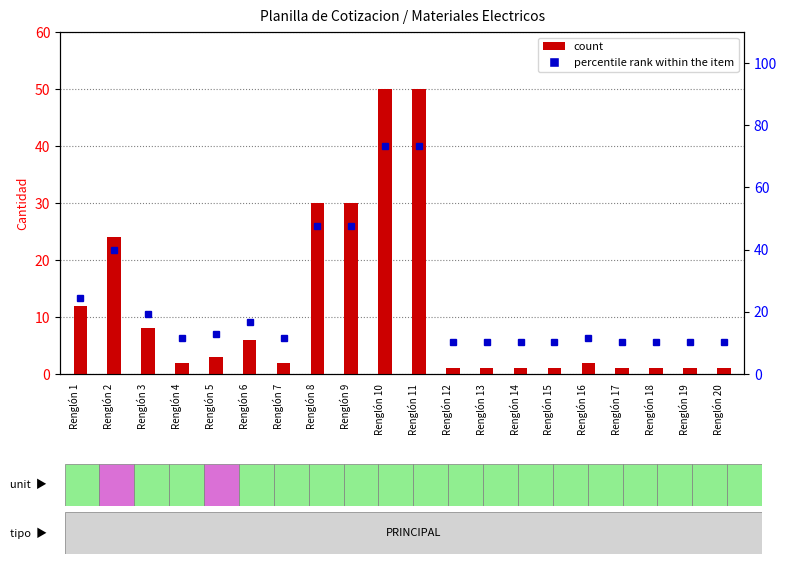

What is the average value?

11